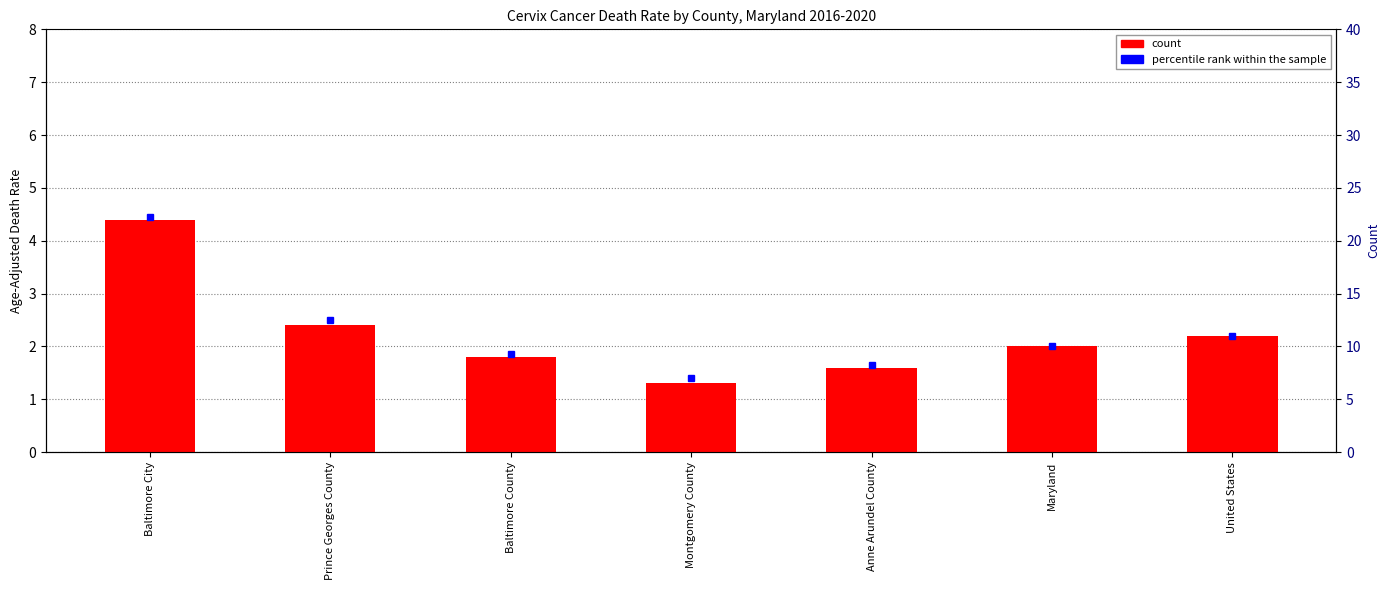

The chart shows a value of 2.4 at Prince Georges County. True or false?

True